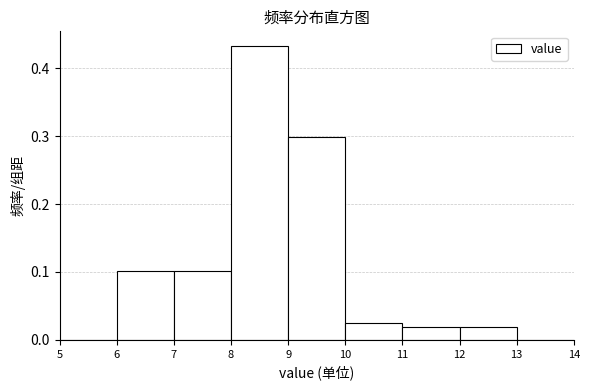

Which range on the x-axis has the tallest bar?

8 to 9